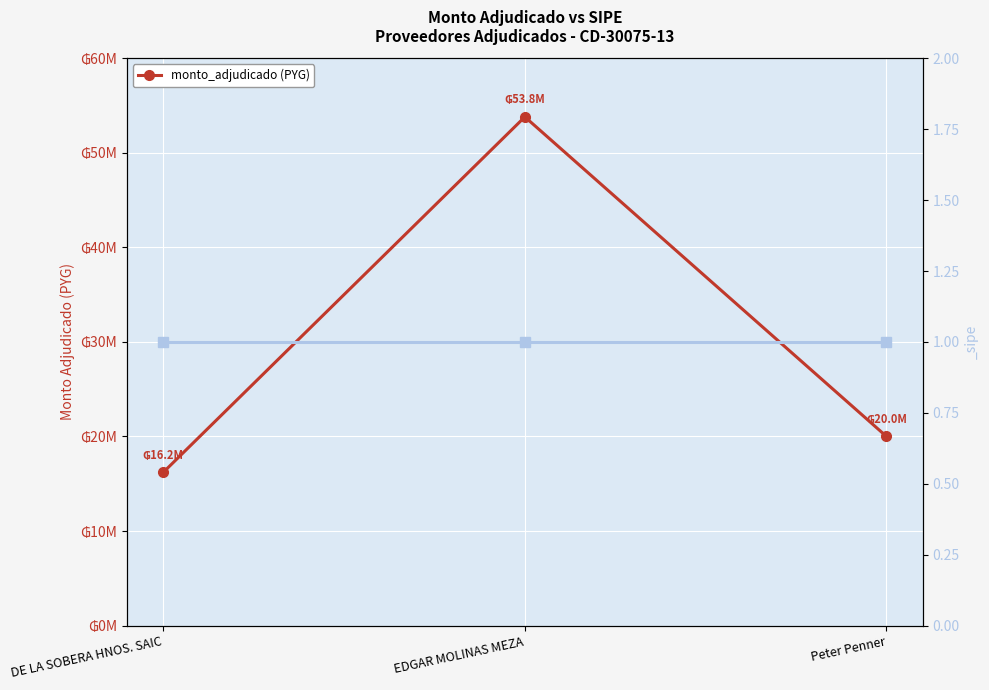

Does the chart display data point markers on the line(s)?

Yes